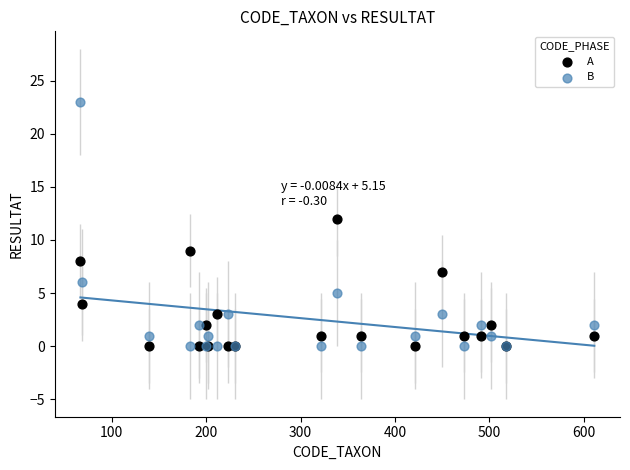

Which series contains the highest Y value?

B